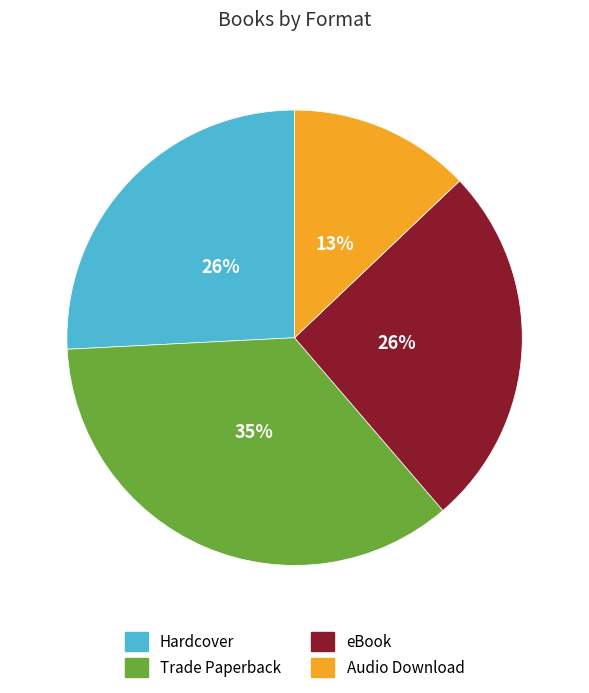

What percentage is the Trade Paperback slice, to the nearest percent?

35%